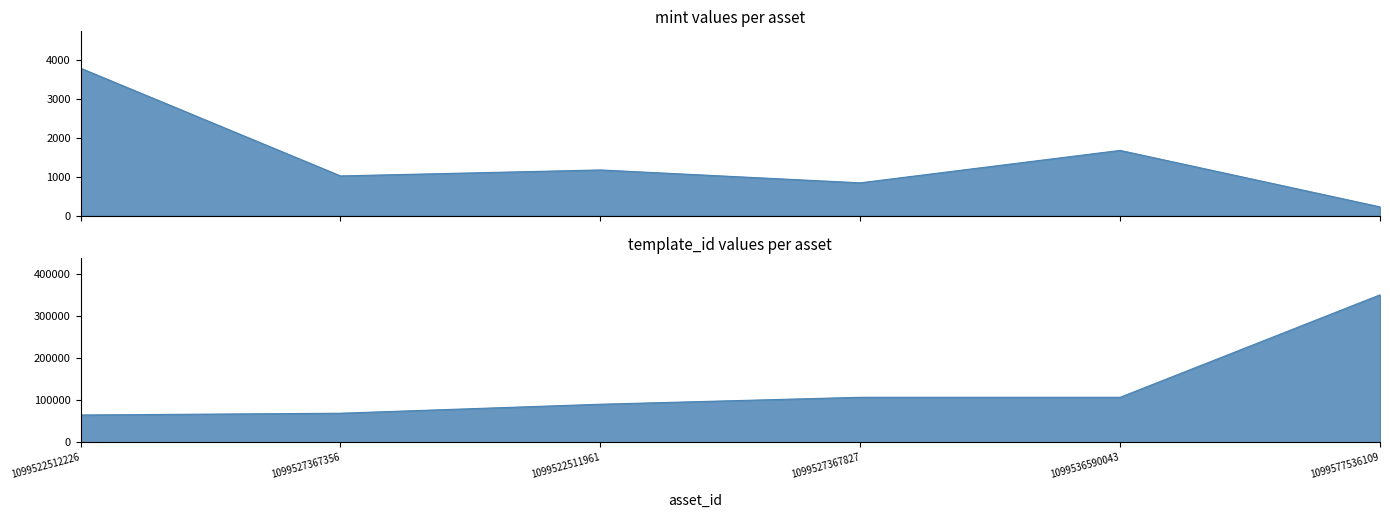

How many series are shown in this chart?

2